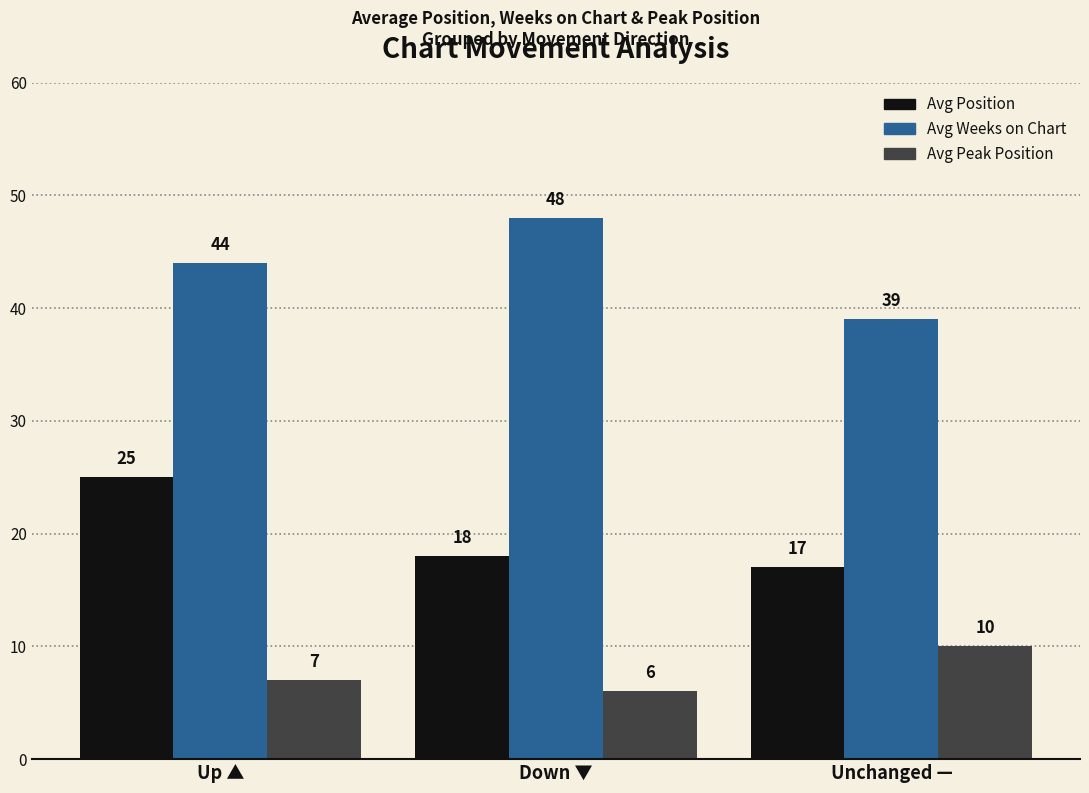

True or false: Avg Peak Position has a value of 1 at Down ▼.

False